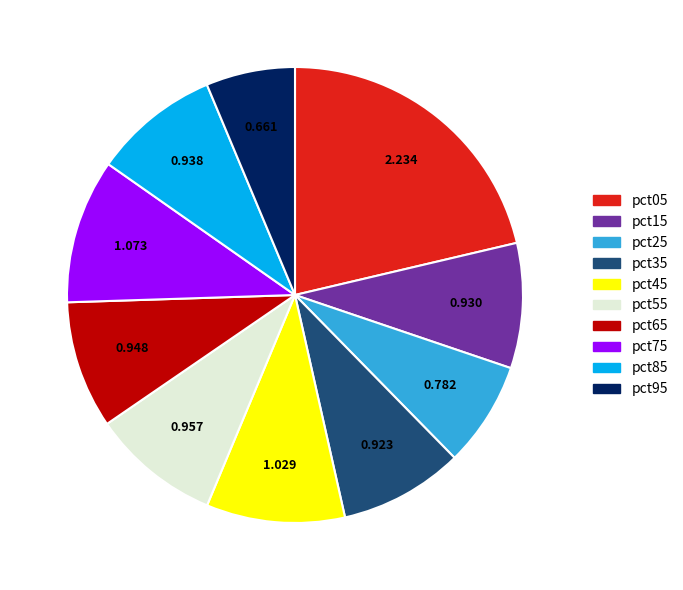

Is it true that pct55 is 9% of the pie?

True